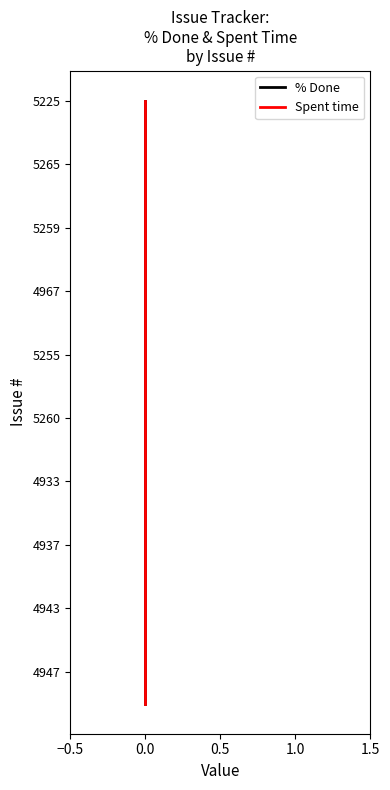

What are all the series names shown in the legend?

% Done, Spent time